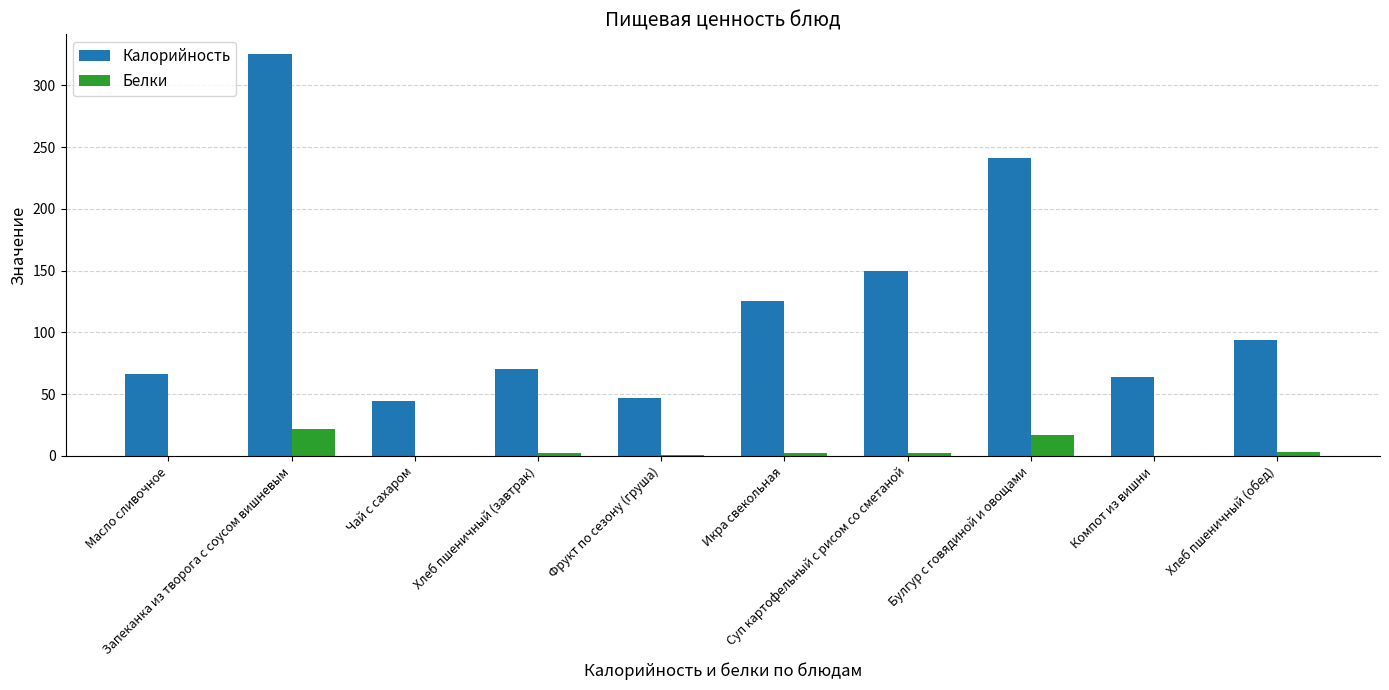

What is the sum of all Белки values?

49.9